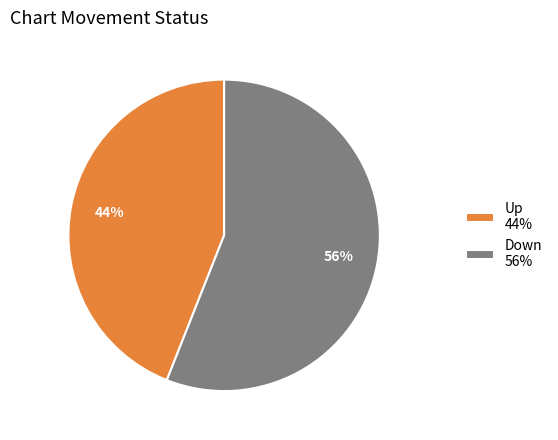

To the nearest percent, what is the difference between the largest and smallest slice percentages?

12%